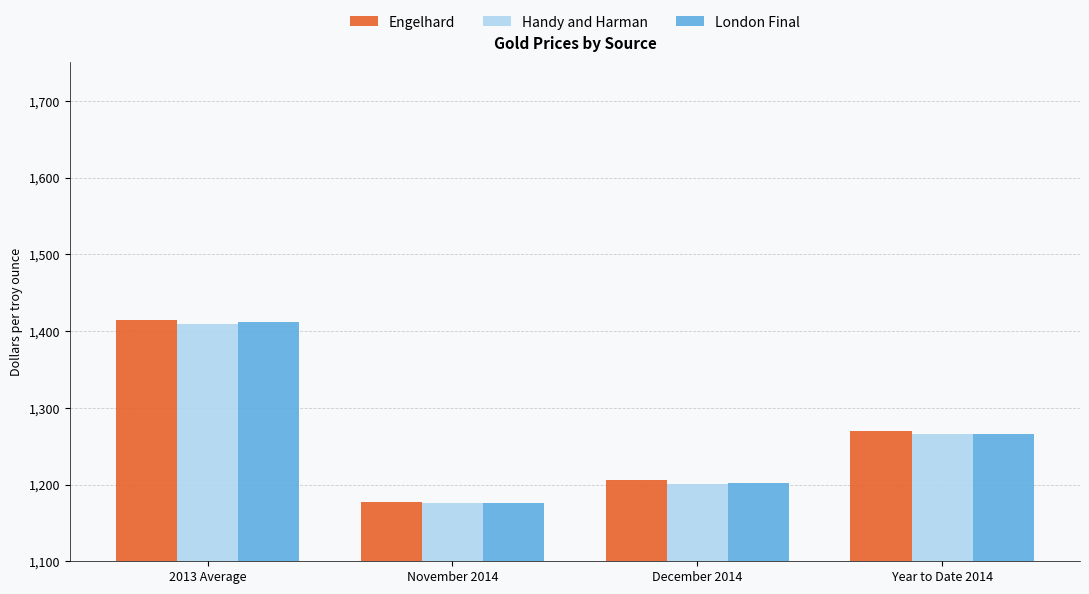

What is the highest value of the London Final series?

1411.2